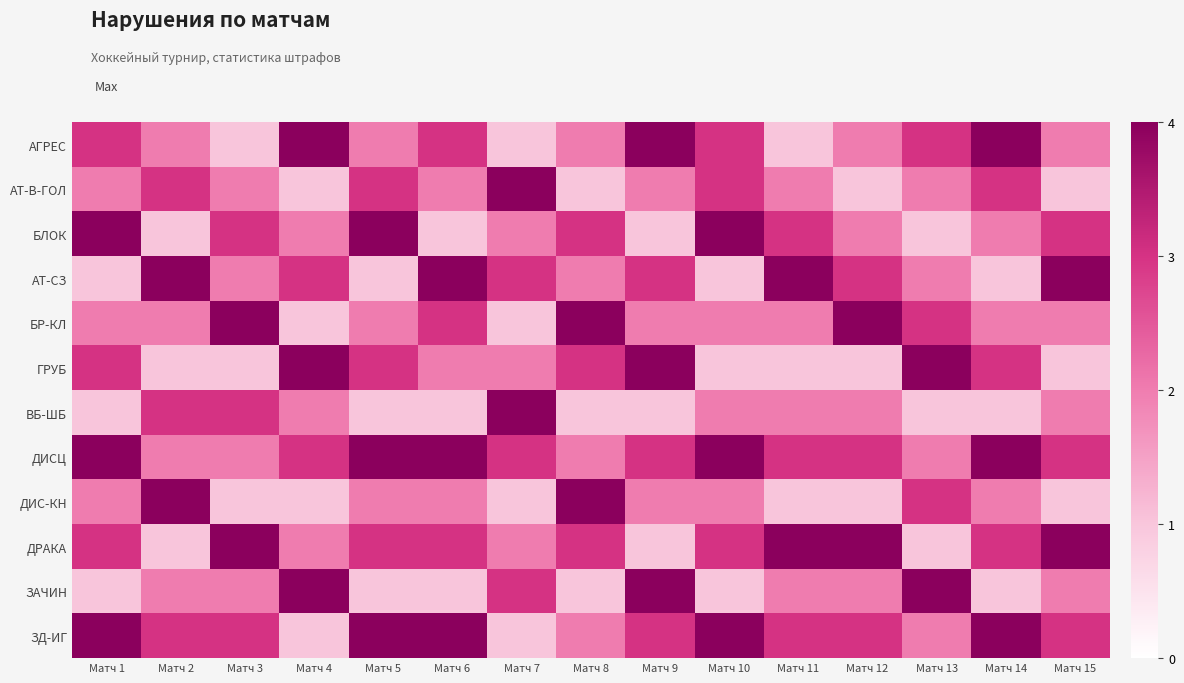

Reading left to right, what are all the values shown in this chart?

АГРЕС: Матч 1=3	Матч 2=2	Матч 3=1	Матч 4=4	Матч 5=2	Матч 6=3	Матч 7=1	Матч 8=2	Матч 9=4	Матч 10=3	Матч 11=1	Матч 12=2	Матч 13=3	Матч 14=4	Матч 15=2
АТ-В-ГОЛ: Матч 1=2	Матч 2=3	Матч 3=2	Матч 4=1	Матч 5=3	Матч 6=2	Матч 7=4	Матч 8=1	Матч 9=2	Матч 10=3	Матч 11=2	Матч 12=1	Матч 13=2	Матч 14=3	Матч 15=1
БЛОК: Матч 1=4	Матч 2=1	Матч 3=3	Матч 4=2	Матч 5=4	Матч 6=1	Матч 7=2	Матч 8=3	Матч 9=1	Матч 10=4	Матч 11=3	Матч 12=2	Матч 13=1	Матч 14=2	Матч 15=3
АТ-СЗ: Матч 1=1	Матч 2=4	Матч 3=2	Матч 4=3	Матч 5=1	Матч 6=4	Матч 7=3	Матч 8=2	Матч 9=3	Матч 10=1	Матч 11=4	Матч 12=3	Матч 13=2	Матч 14=1	Матч 15=4
БР-КЛ: Матч 1=2	Матч 2=2	Матч 3=4	Матч 4=1	Матч 5=2	Матч 6=3	Матч 7=1	Матч 8=4	Матч 9=2	Матч 10=2	Матч 11=2	Матч 12=4	Матч 13=3	Матч 14=2	Матч 15=2
ГРУБ: Матч 1=3	Матч 2=1	Матч 3=1	Матч 4=4	Матч 5=3	Матч 6=2	Матч 7=2	Матч 8=3	Матч 9=4	Матч 10=1	Матч 11=1	Матч 12=1	Матч 13=4	Матч 14=3	Матч 15=1
ВБ-ШБ: Матч 1=1	Матч 2=3	Матч 3=3	Матч 4=2	Матч 5=1	Матч 6=1	Матч 7=4	Матч 8=1	Матч 9=1	Матч 10=2	Матч 11=2	Матч 12=2	Матч 13=1	Матч 14=1	Матч 15=2
ДИСЦ: Матч 1=4	Матч 2=2	Матч 3=2	Матч 4=3	Матч 5=4	Матч 6=4	Матч 7=3	Матч 8=2	Матч 9=3	Матч 10=4	Матч 11=3	Матч 12=3	Матч 13=2	Матч 14=4	Матч 15=3
ДИС-КН: Матч 1=2	Матч 2=4	Матч 3=1	Матч 4=1	Матч 5=2	Матч 6=2	Матч 7=1	Матч 8=4	Матч 9=2	Матч 10=2	Матч 11=1	Матч 12=1	Матч 13=3	Матч 14=2	Матч 15=1
ДРАКА: Матч 1=3	Матч 2=1	Матч 3=4	Матч 4=2	Матч 5=3	Матч 6=3	Матч 7=2	Матч 8=3	Матч 9=1	Матч 10=3	Матч 11=4	Матч 12=4	Матч 13=1	Матч 14=3	Матч 15=4
ЗАЧИН: Матч 1=1	Матч 2=2	Матч 3=2	Матч 4=4	Матч 5=1	Матч 6=1	Матч 7=3	Матч 8=1	Матч 9=4	Матч 10=1	Матч 11=2	Матч 12=2	Матч 13=4	Матч 14=1	Матч 15=2
ЗД-ИГ: Матч 1=4	Матч 2=3	Матч 3=3	Матч 4=1	Матч 5=4	Матч 6=4	Матч 7=1	Матч 8=2	Матч 9=3	Матч 10=4	Матч 11=3	Матч 12=3	Матч 13=2	Матч 14=4	Матч 15=3